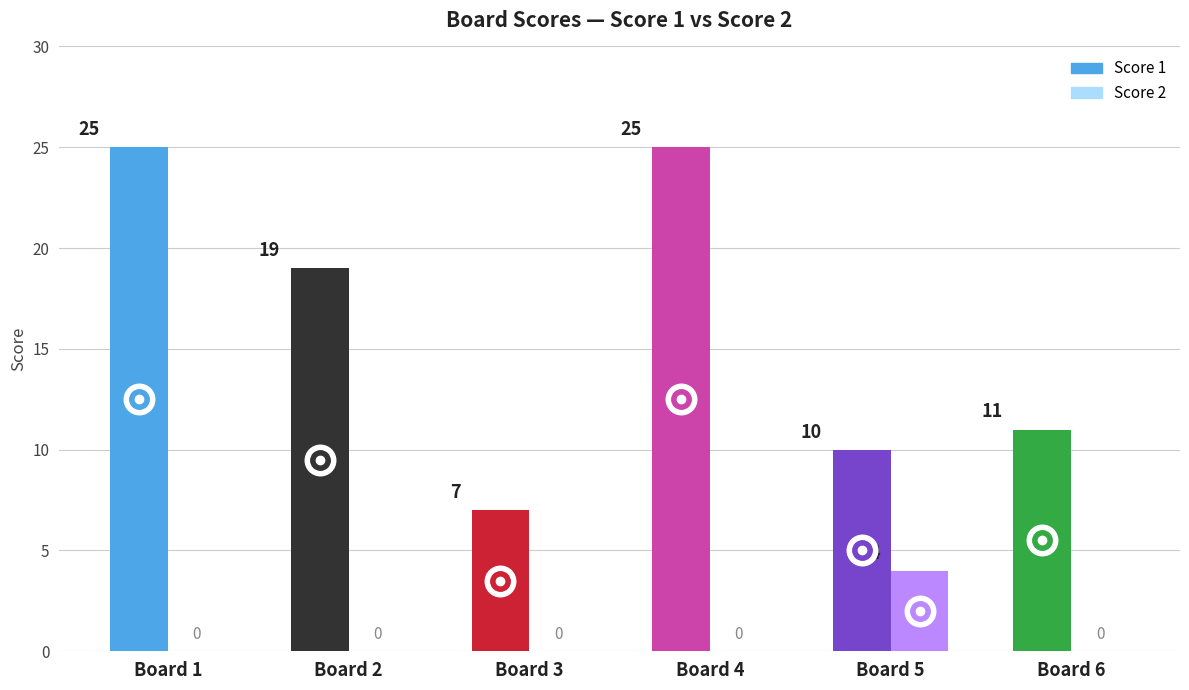

What is the value of the Score 1 bar at the 3rd from the left?

7